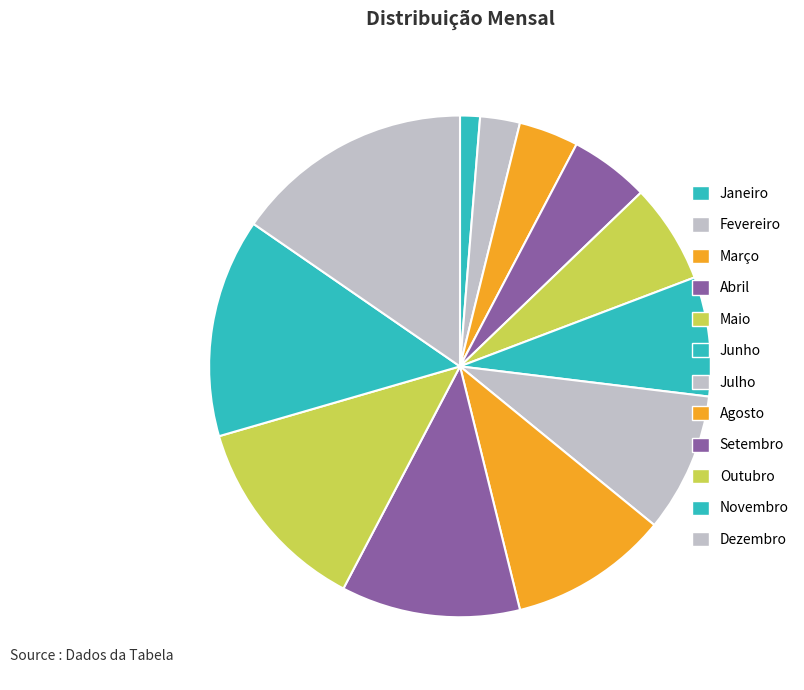

How many segments does this pie chart have?

12